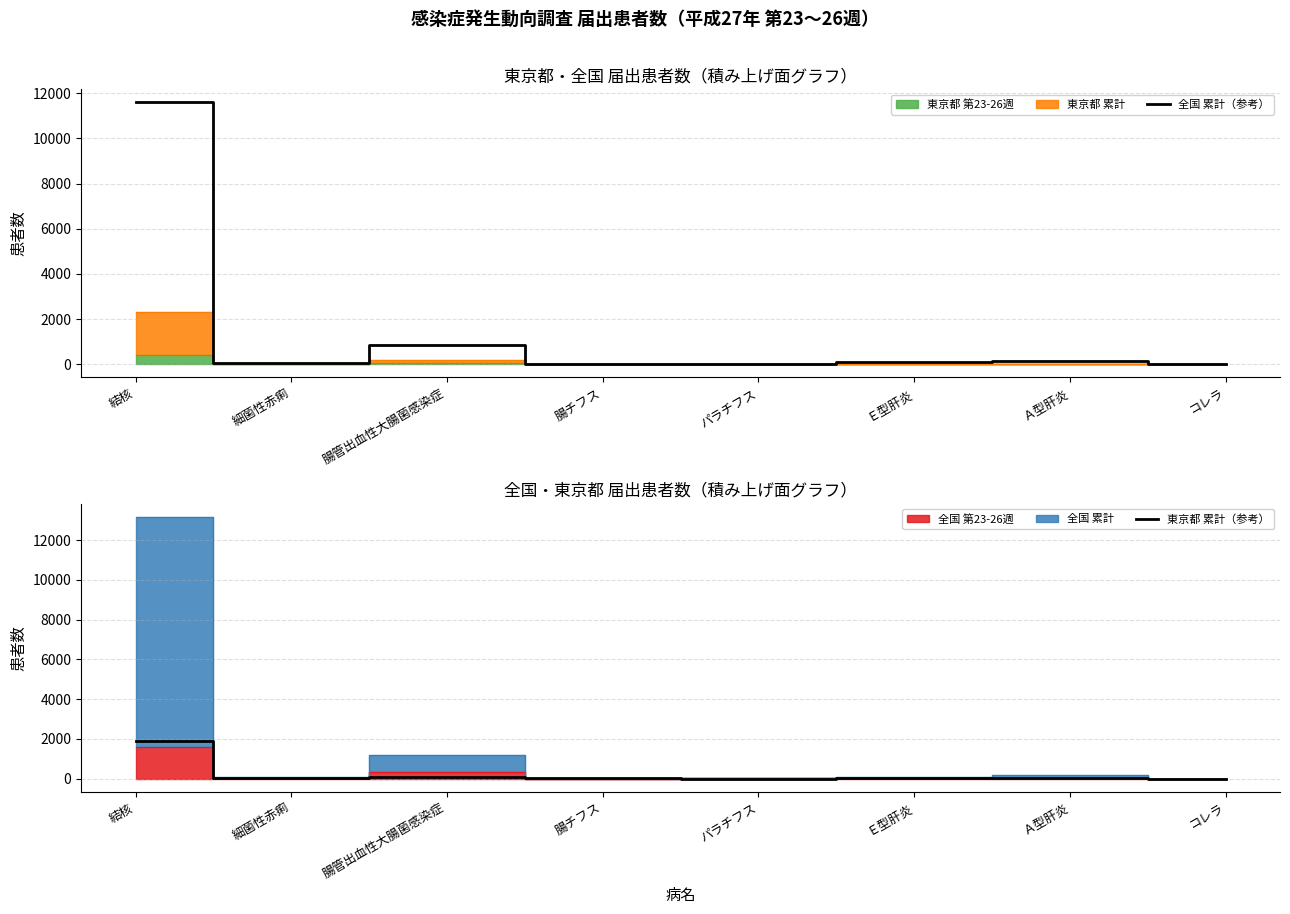

Reading right to left, extract all data points from this chart.

全国 累計（参考）: コレラ=3	Ａ型肝炎=143	Ｅ型肝炎=94	パラチフス=22	腸チフス=20	腸管出血性大腸菌感染症=866	細菌性赤痢=69	結核=11590
東京都 累計（参考）: コレラ=0	Ａ型肝炎=27	Ｅ型肝炎=17	パラチフス=5	腸チフス=7	腸管出血性大腸菌感染症=101	細菌性赤痢=31	結核=1898